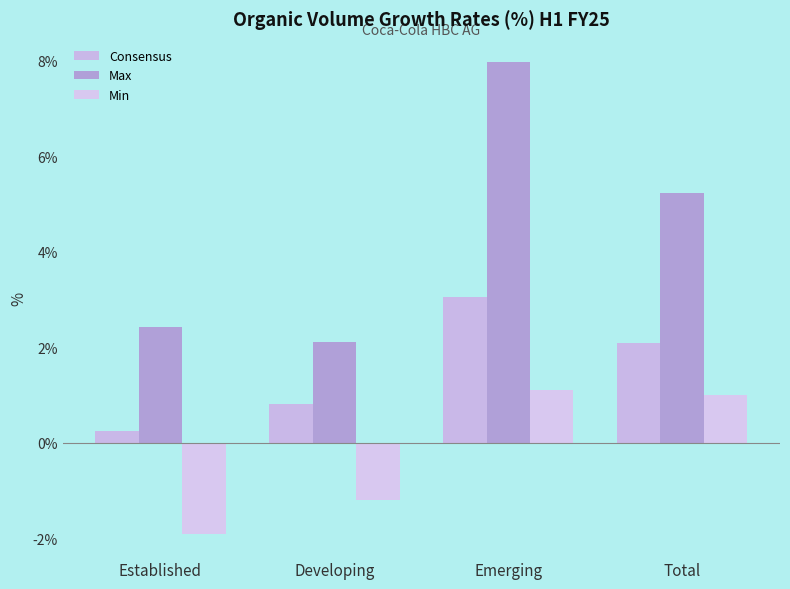

Between Emerging and Total, which series saw the biggest shift?

Max